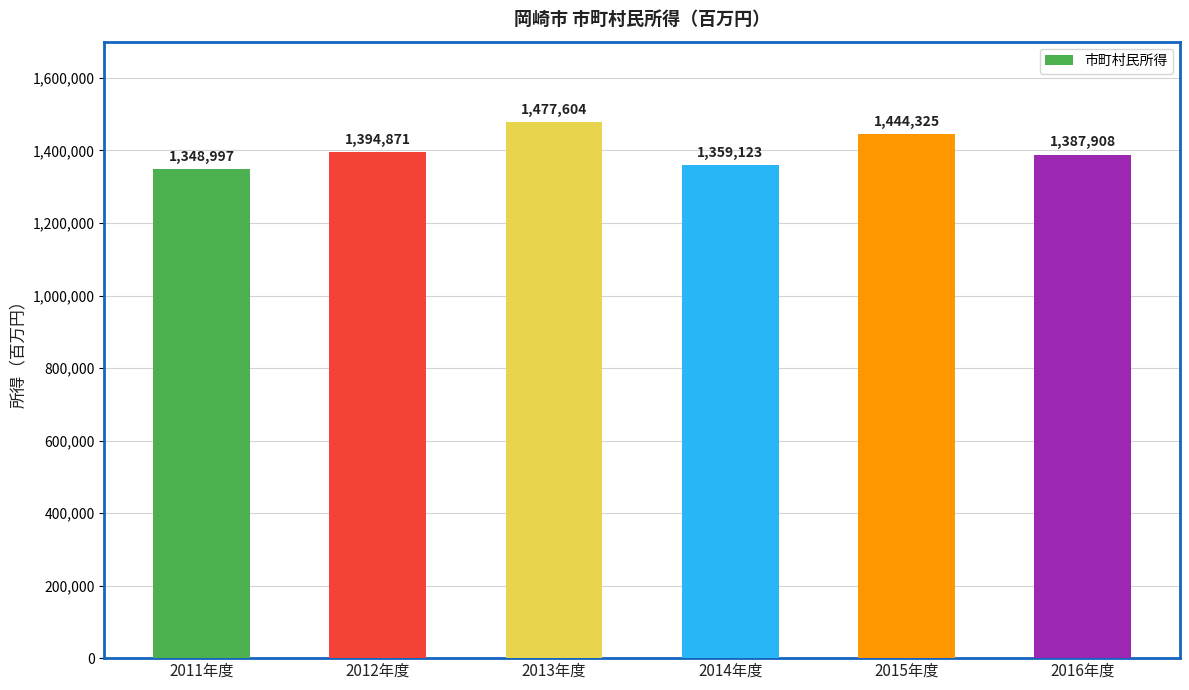

Does the chart contain any negative values?

No